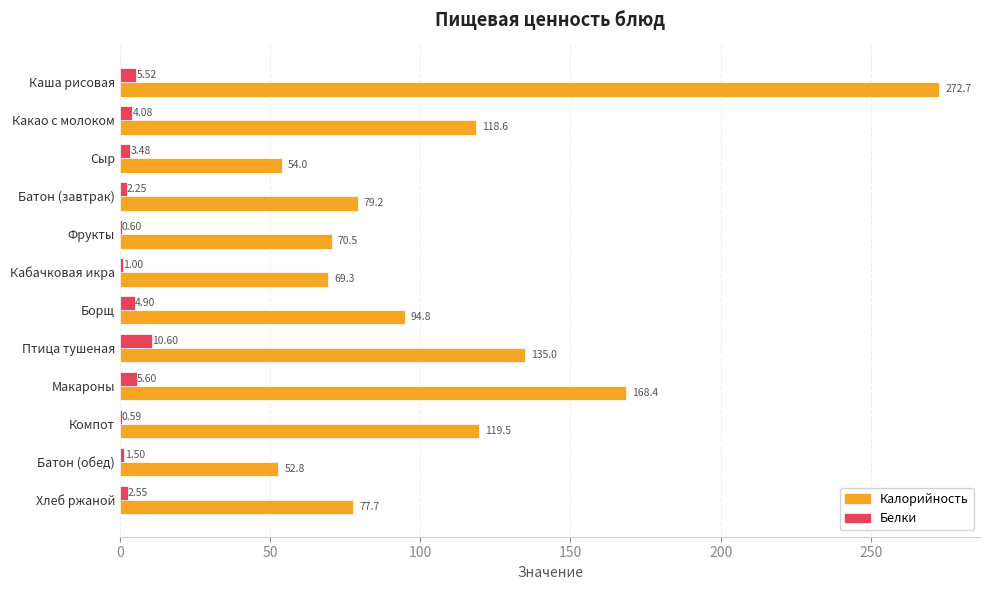

Which series changed the most between Каша рисовая and Птица тушеная?

Калорийность